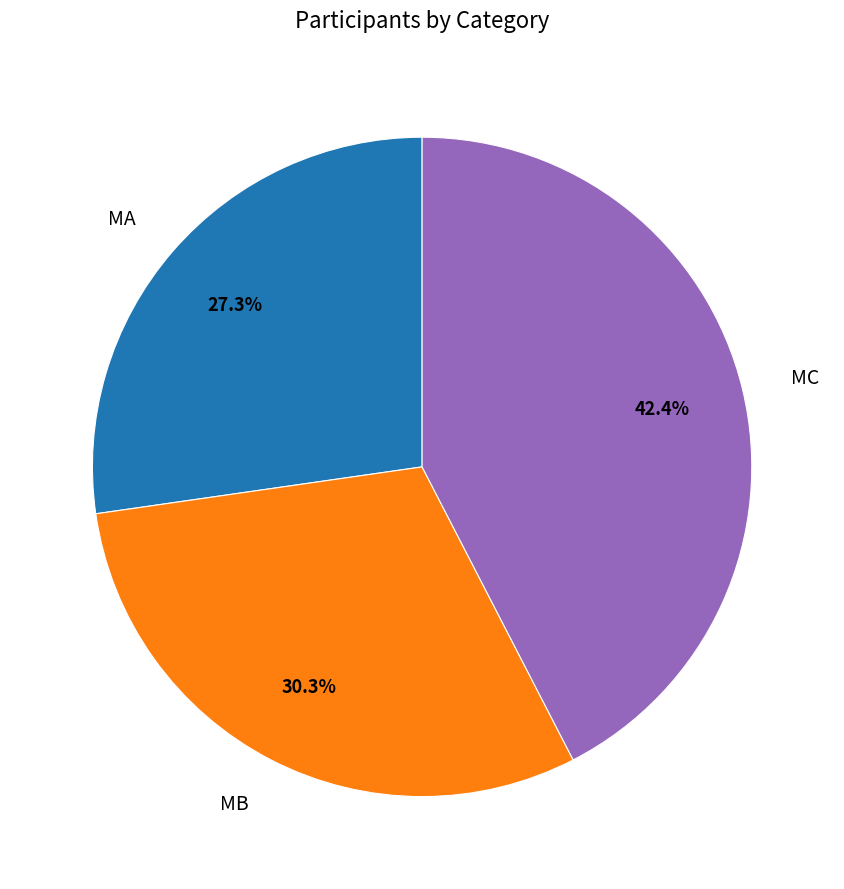

To the nearest percent, what portion does MB represent?

30%